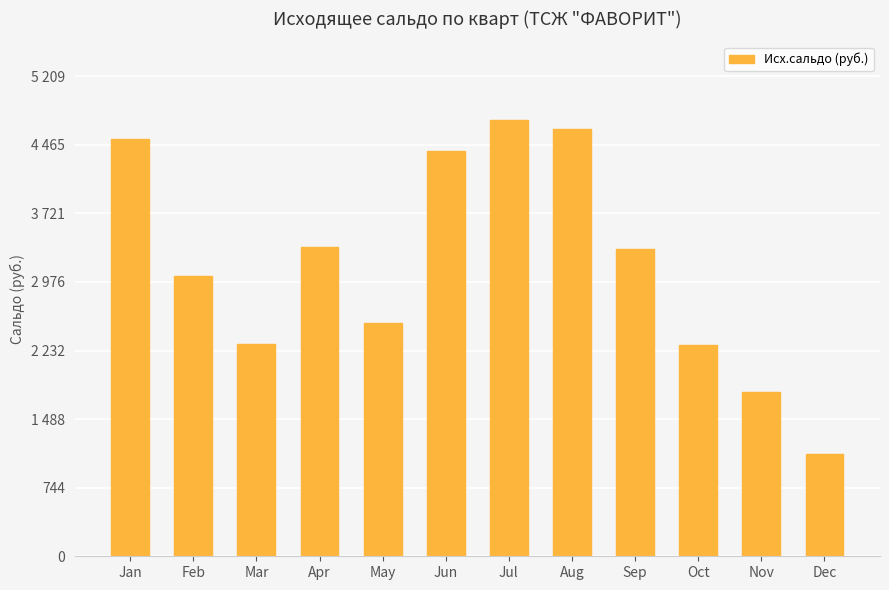

Is it true that the value at Sep is 2036.5?

False